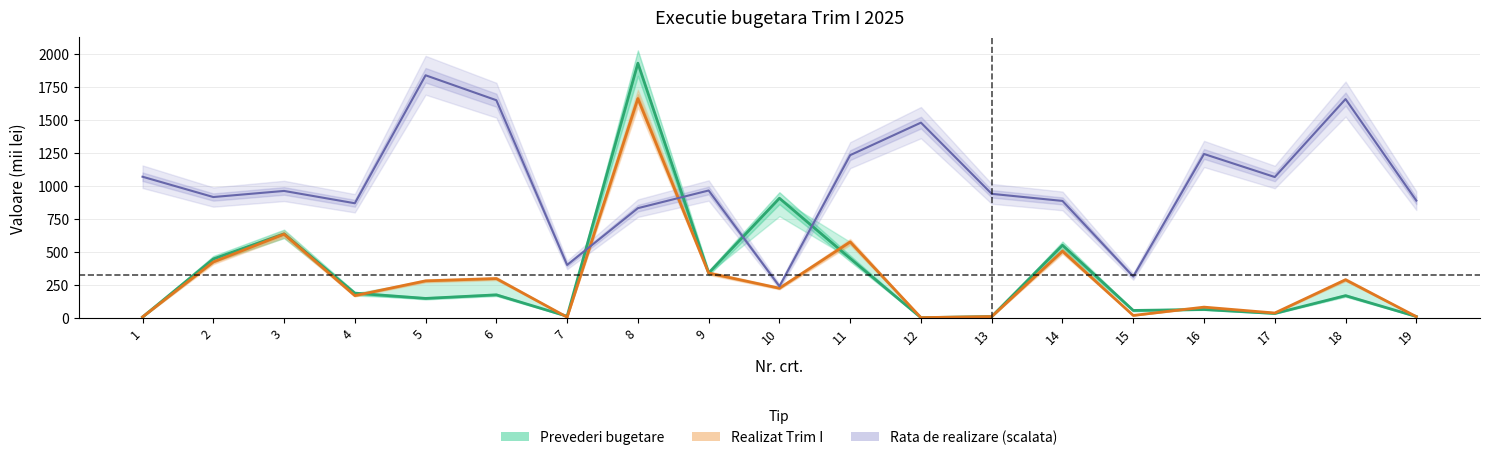

What is the difference between the Realizat Trim I values at 18 and 6?

8.7